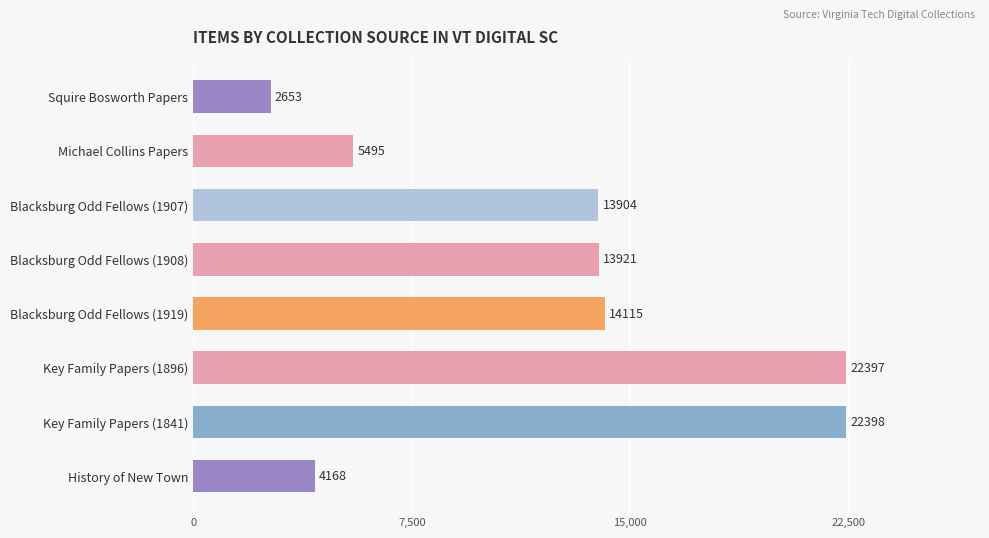

How many bars are there in total?

8